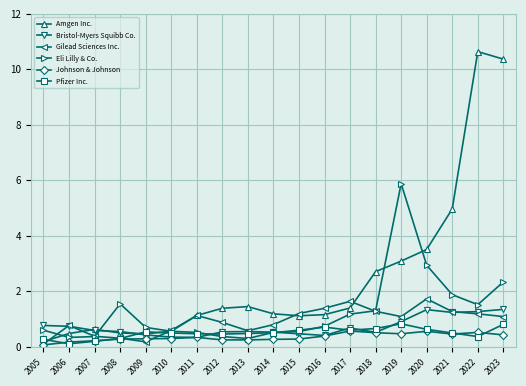

What is the total value across all series at 2005?

2.0